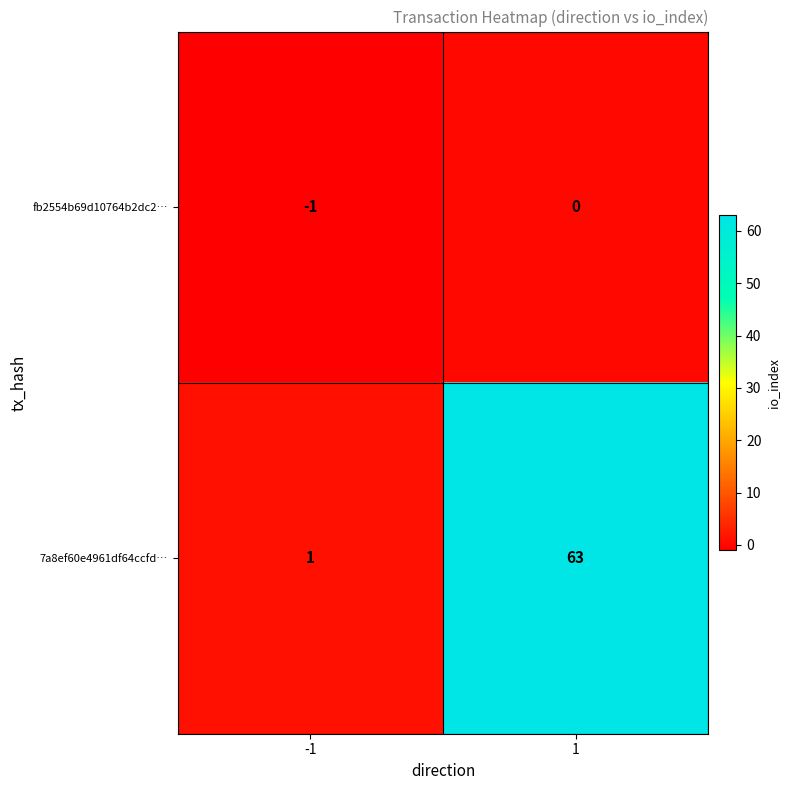

What is the spread (max minus min) of values at 1?

63